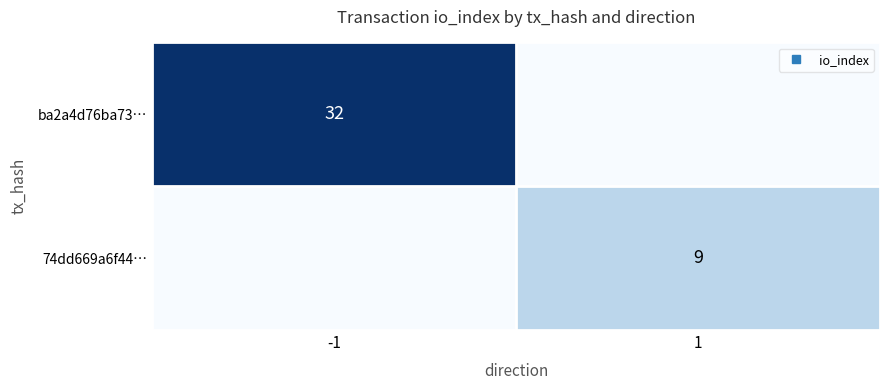

At which category does the chart reach its peak across all series?

-1